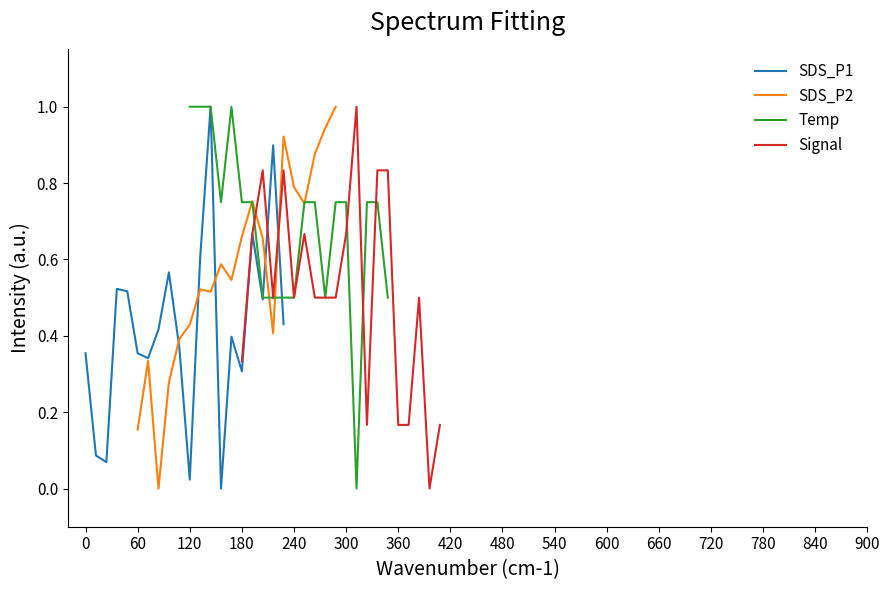

What is the highest value of the SDS_P1 series?

1.0